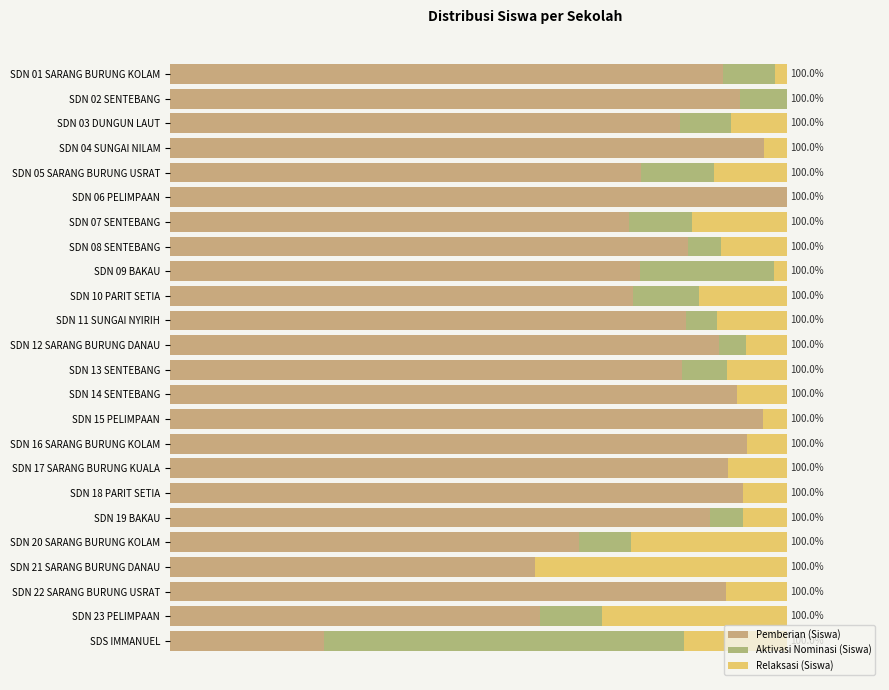

How many bars are there in total?

72